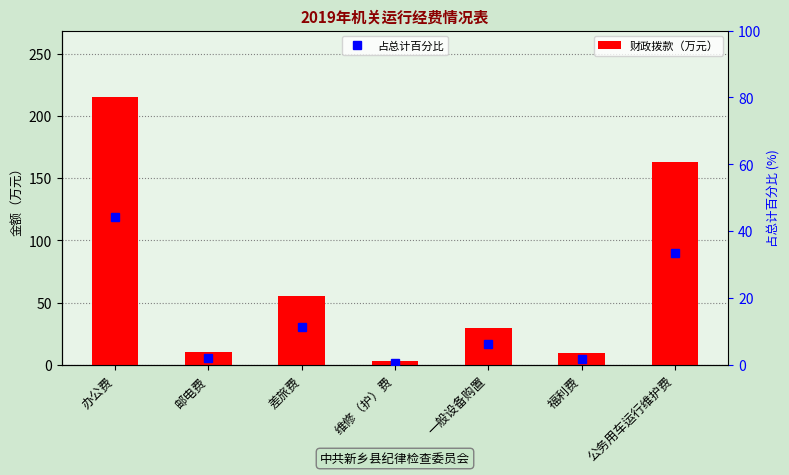

Which has a higher value, 办公费 or 一般设备购置?

办公费